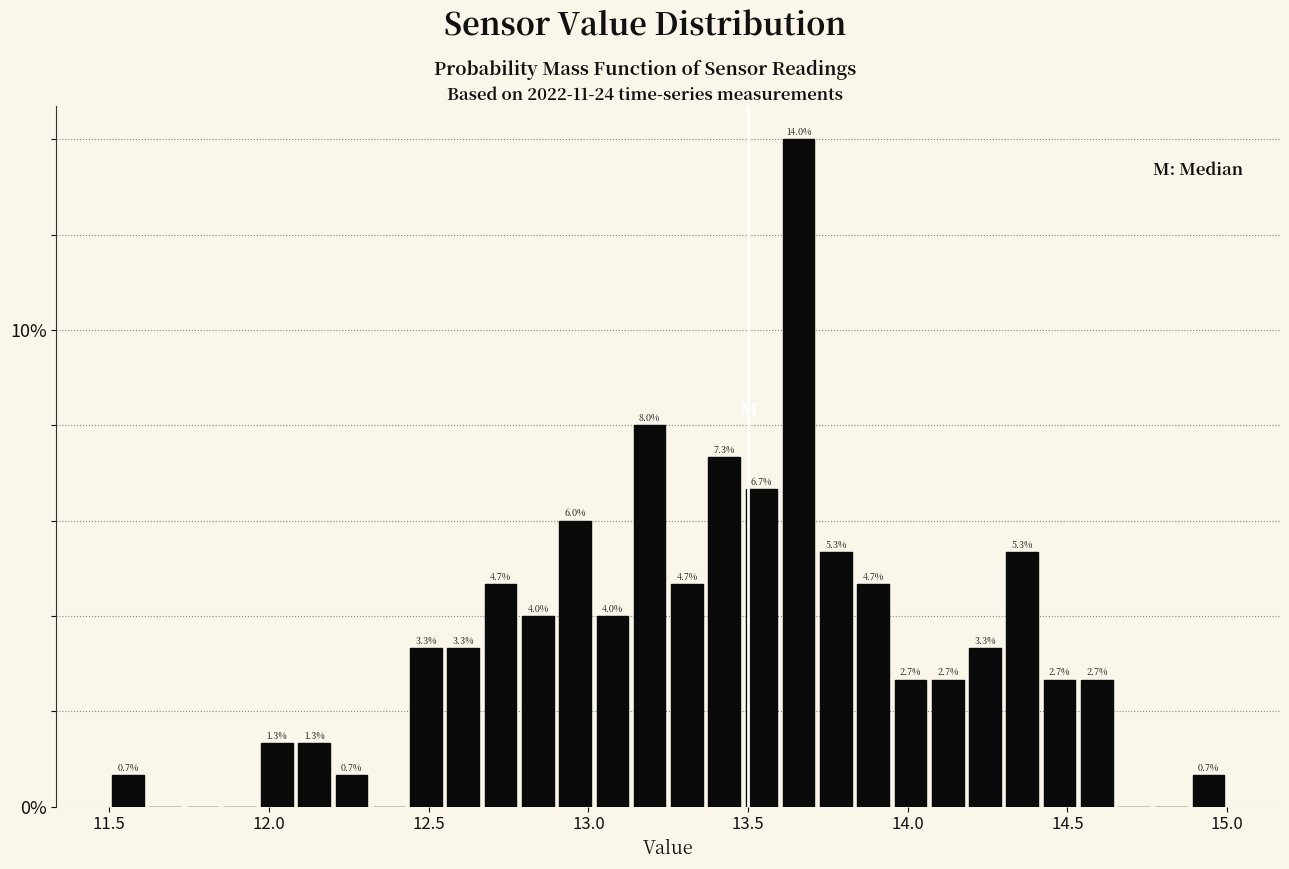

Read against the x-axis, roughly where is the centre of the tallest bar?

13.65